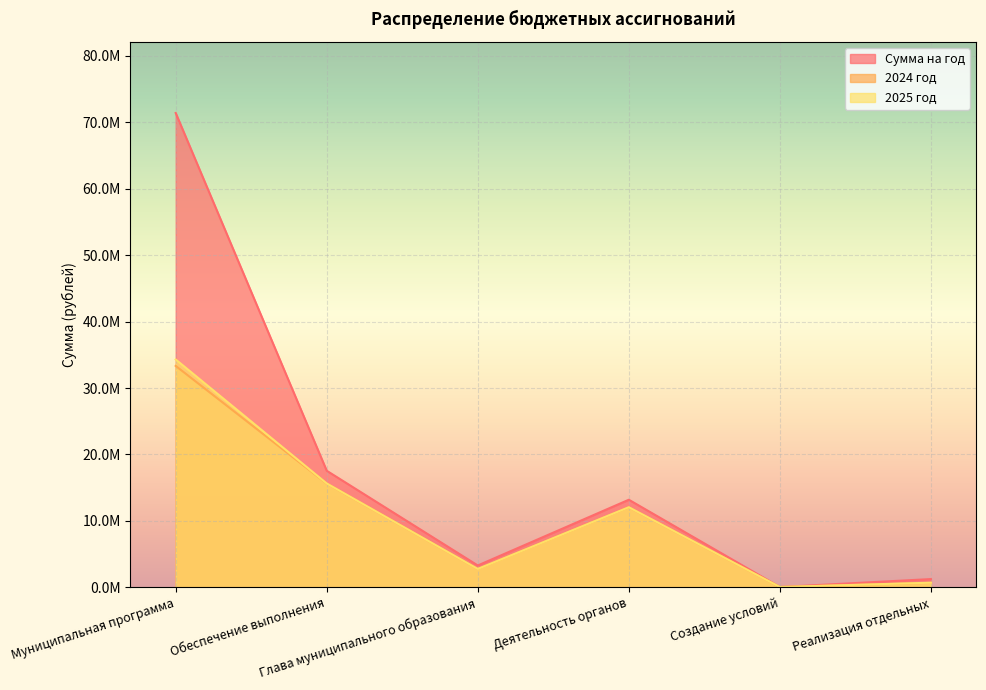

The value of 2025 год at Деятельность органов is 12.1. True or false?

True